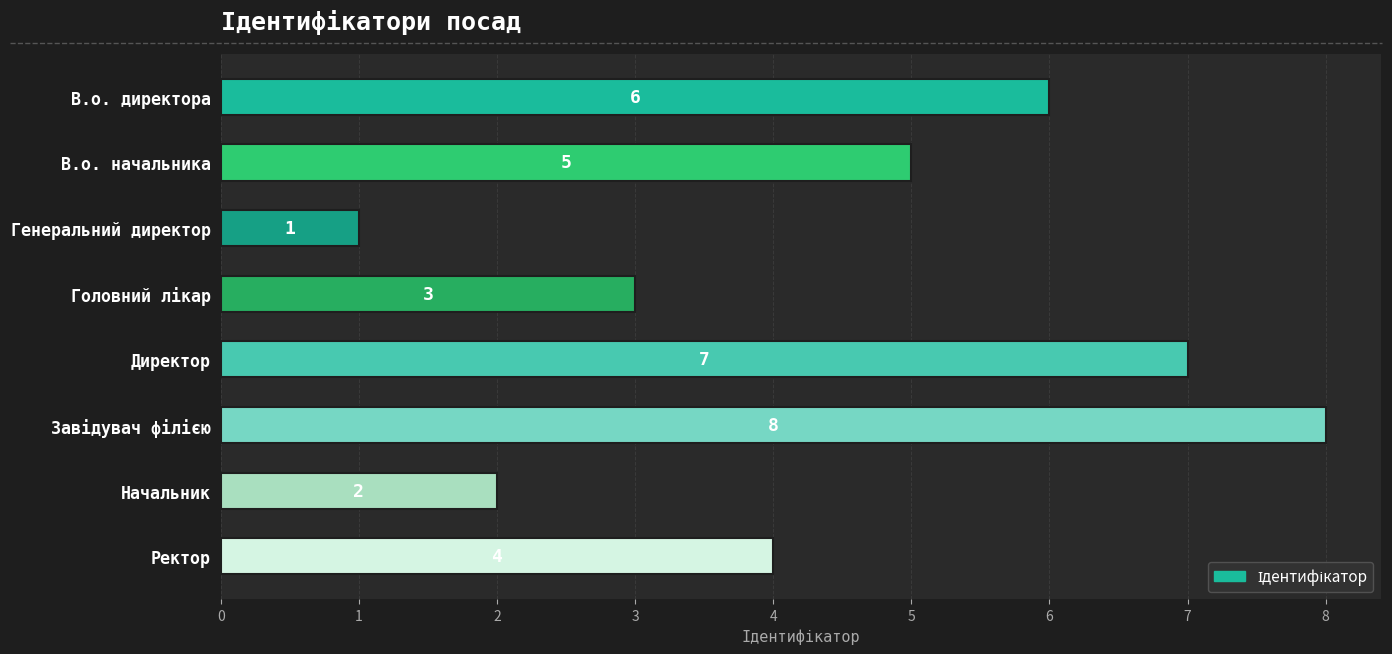

Between В.о. начальника and Начальник, which is larger?

В.о. начальника